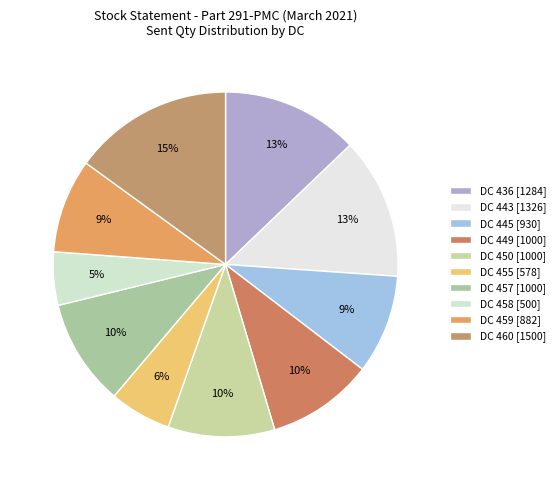

Does any single category account for the majority?

No